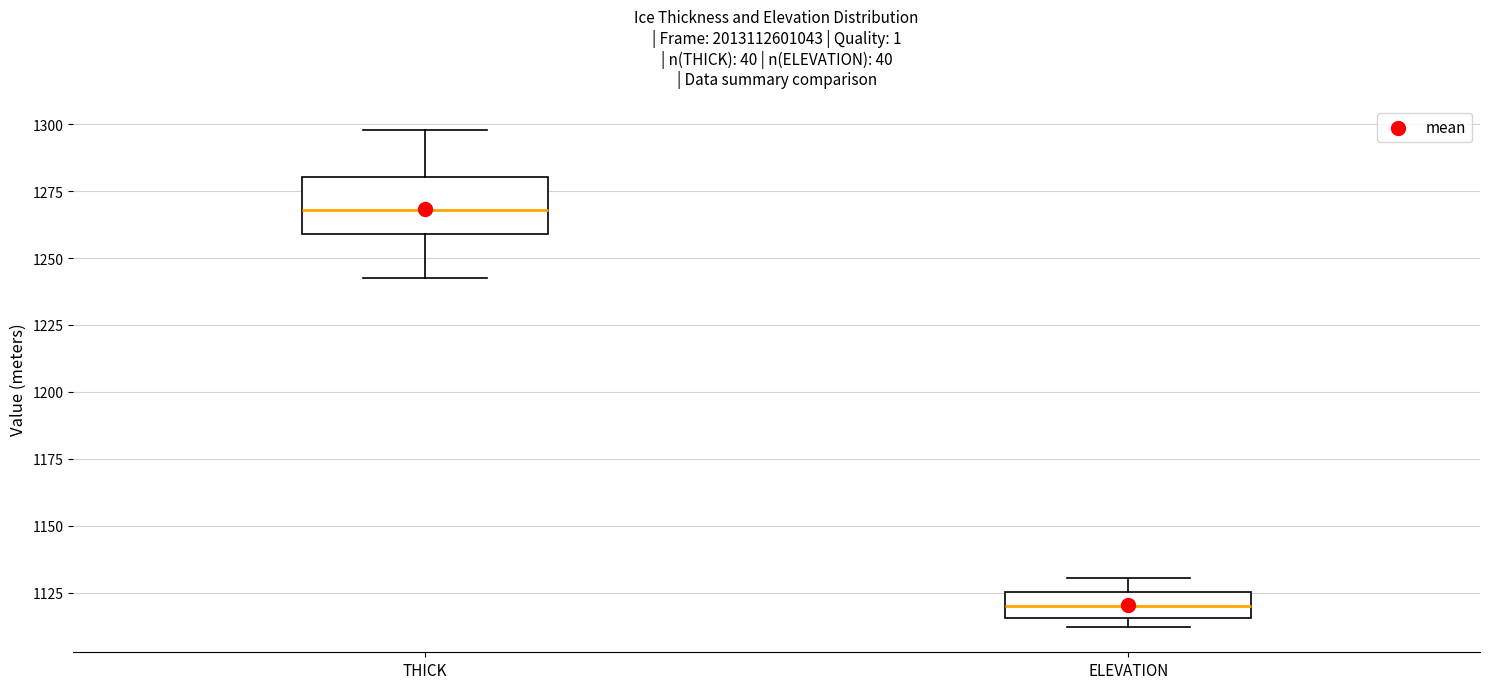

Reading left to right, read every box against the y-axis: the position of its median line, the range the box covers, and the ends of its whiskers. The values are not printed on the chart, so give them approximately, as read against the axis.

THICK: median 1270, box 1260 to 1280, whiskers 1245 to 1300
ELEVATION: median 1120, box 1115 to 1125, whiskers 1110 to 1130